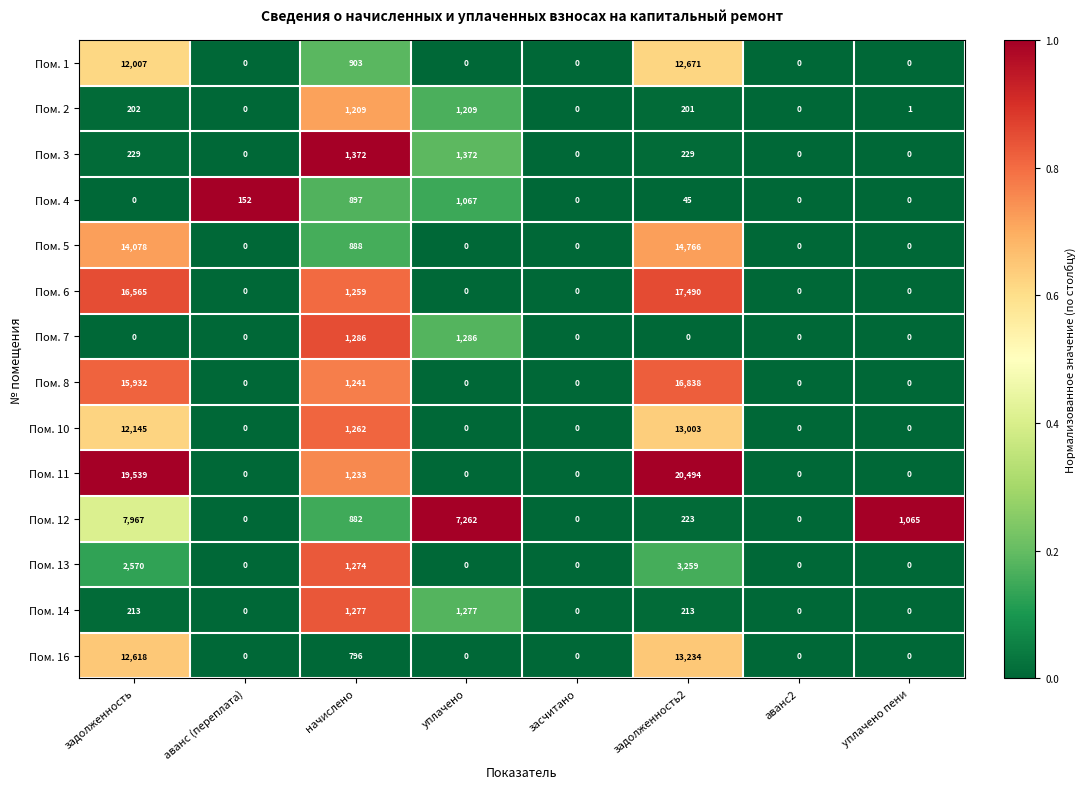

The Пом. 11 series shows -6857 at уплачено. True or false?

False